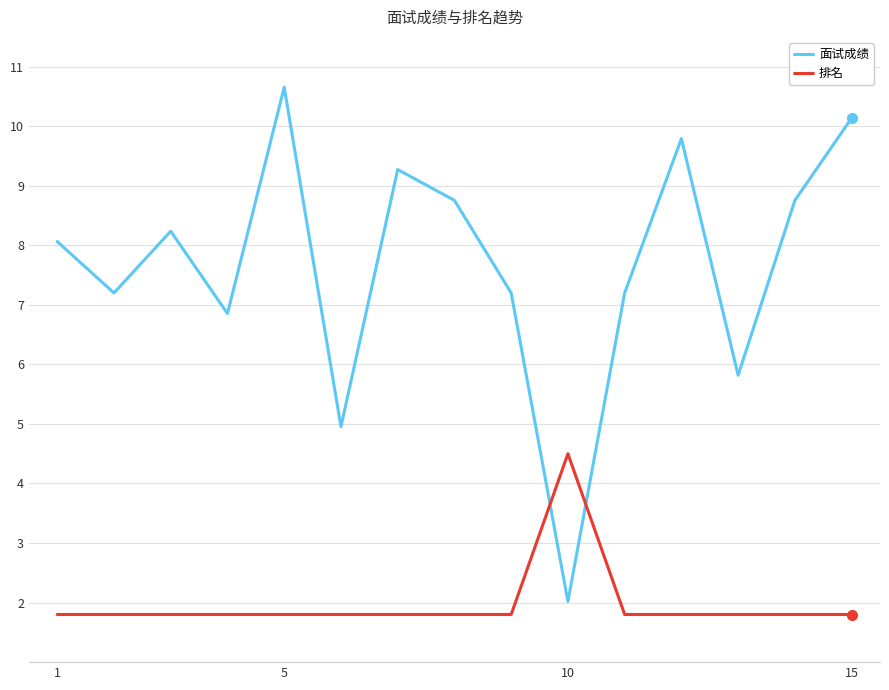

What is the minimum value shown in the chart?

1.8